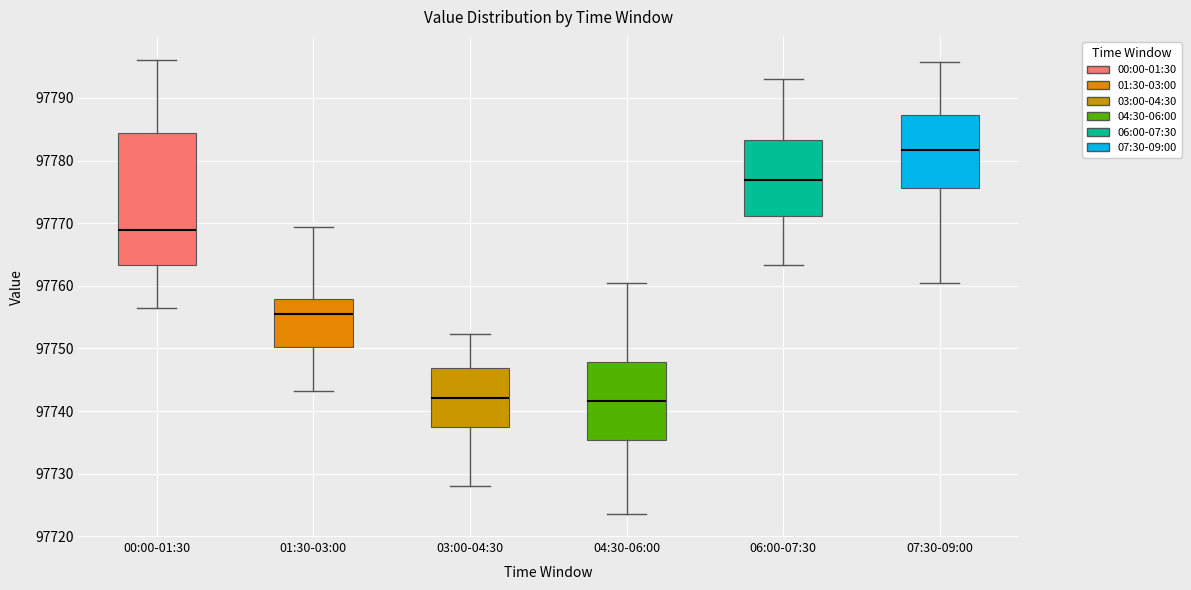

Where does the lower whisker of the box for 06:00-07:30 end on the y-axis? The values are not printed on the chart, so give them approximately, as read against the axis.

97763